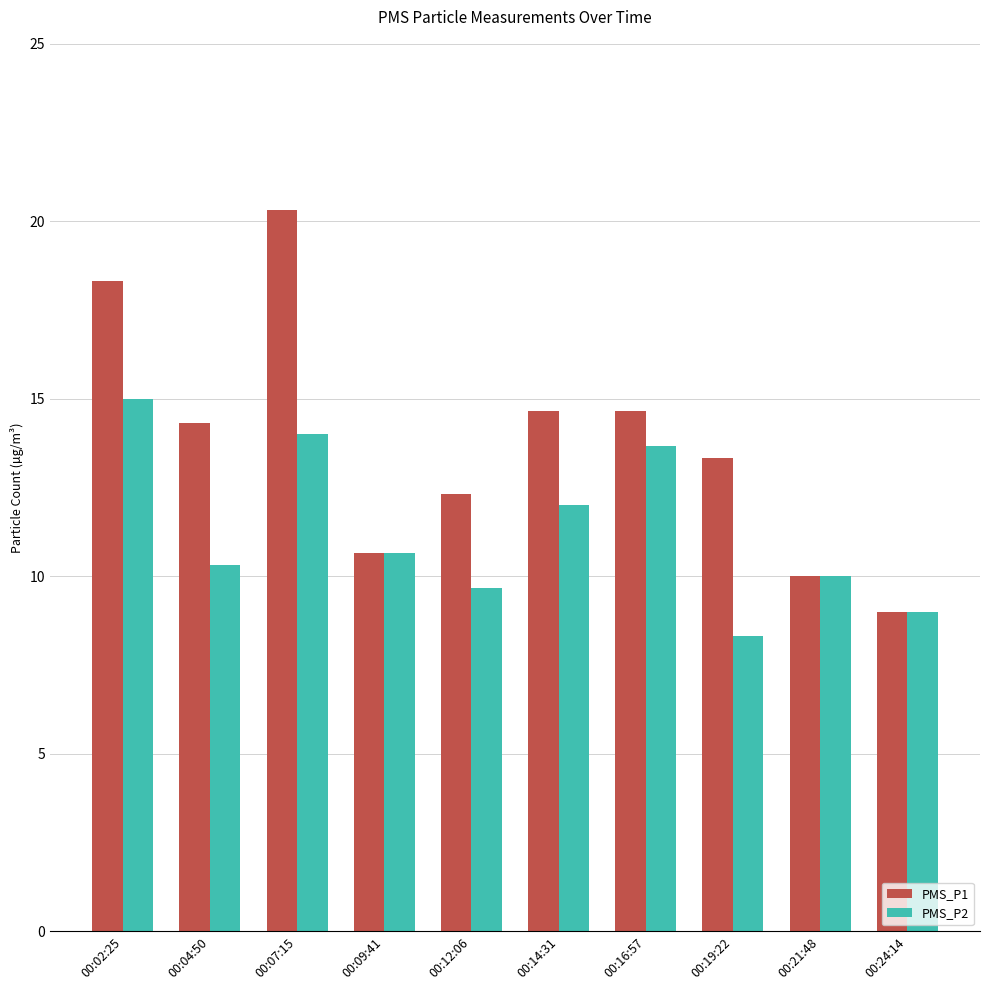

What position from the right is 00:09:41?

7